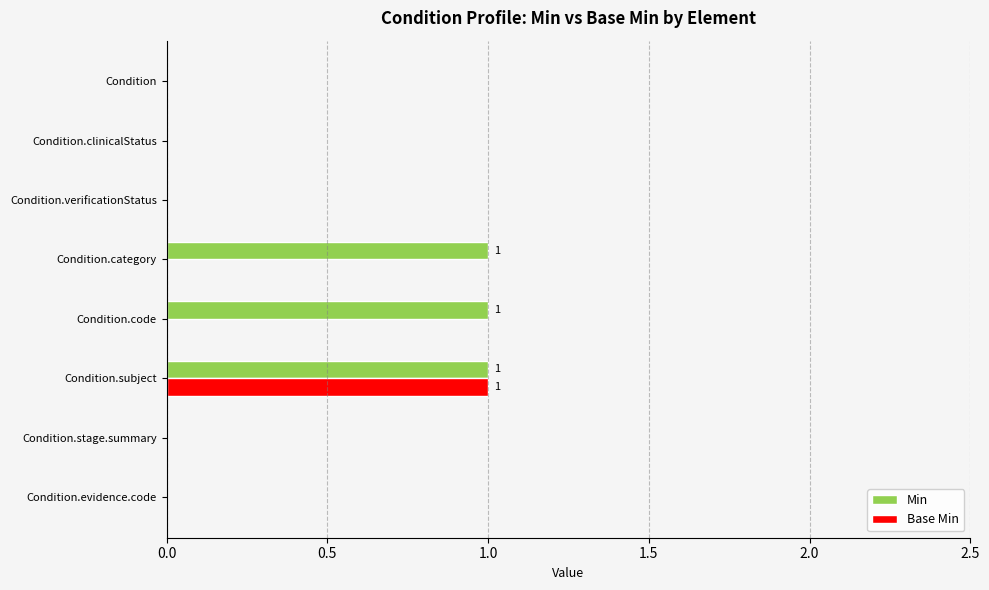

How many distinct data groups are displayed?

2